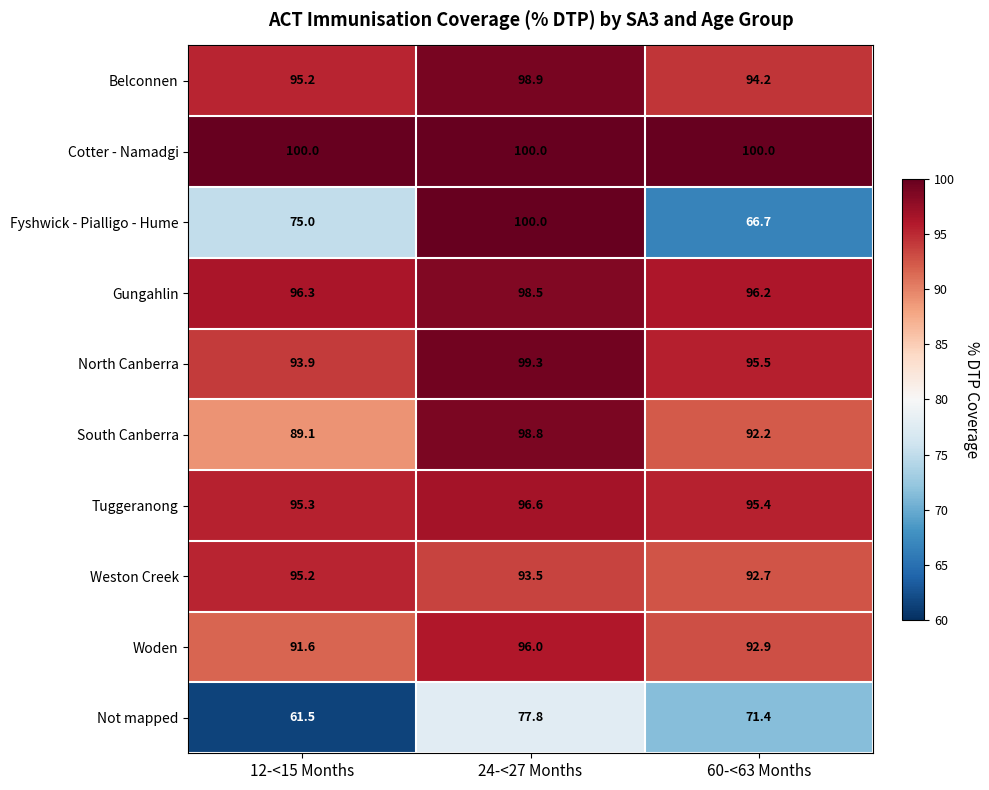

What is the average value of the South Canberra series?

93.4